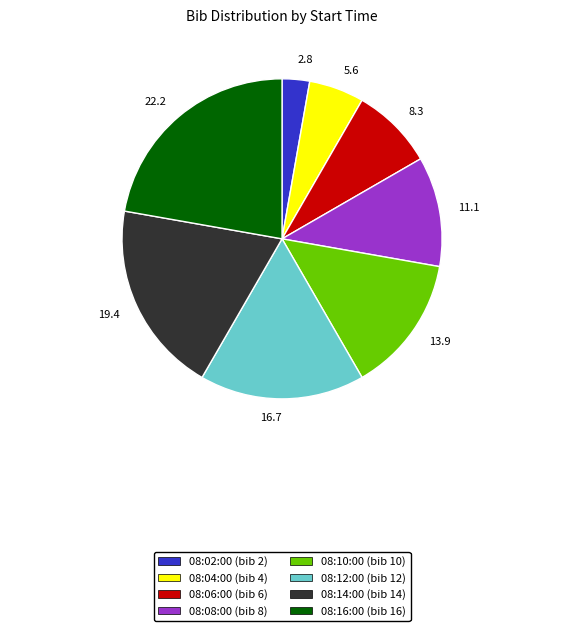

Approximately how many times larger is the value at 8.3 compared to 16.7?

0.5